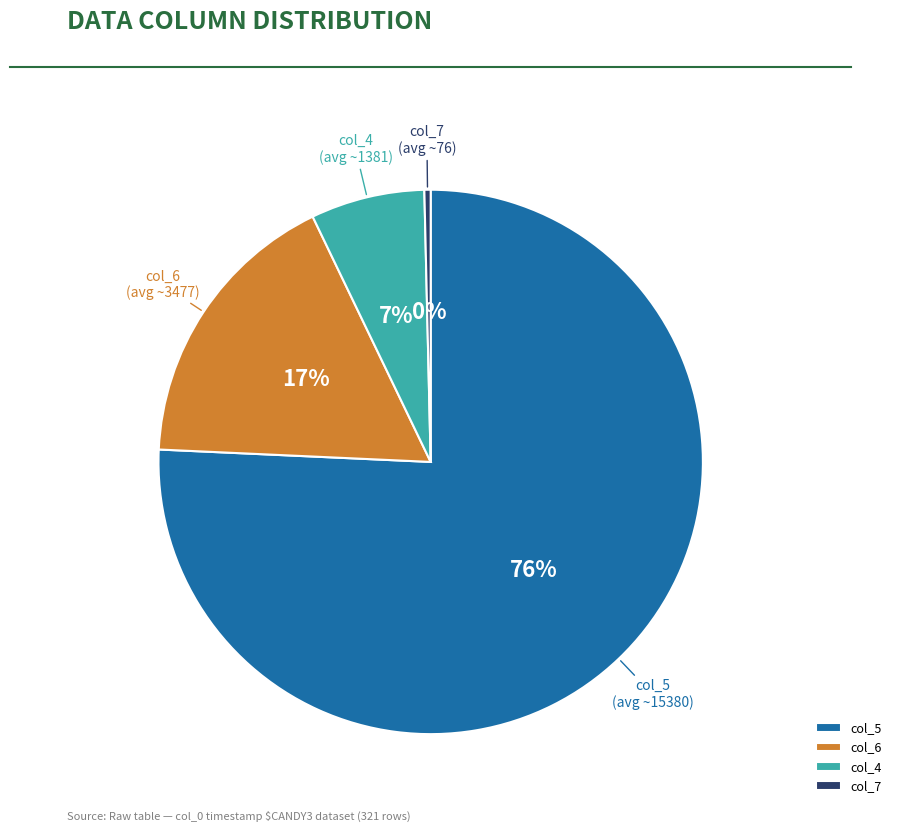

To the nearest percent, what portion does col_5 represent?

76%